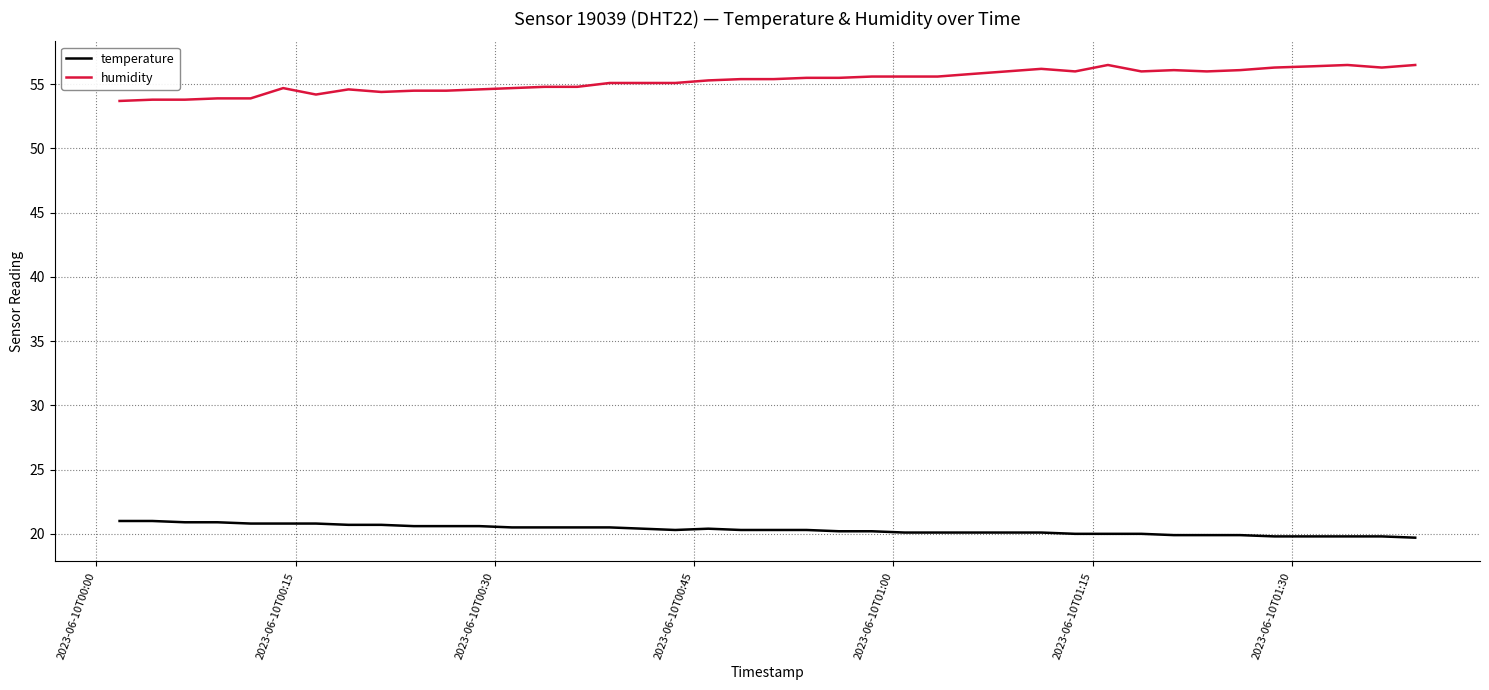

True or false: humidity and temperature intersect in this chart.

False